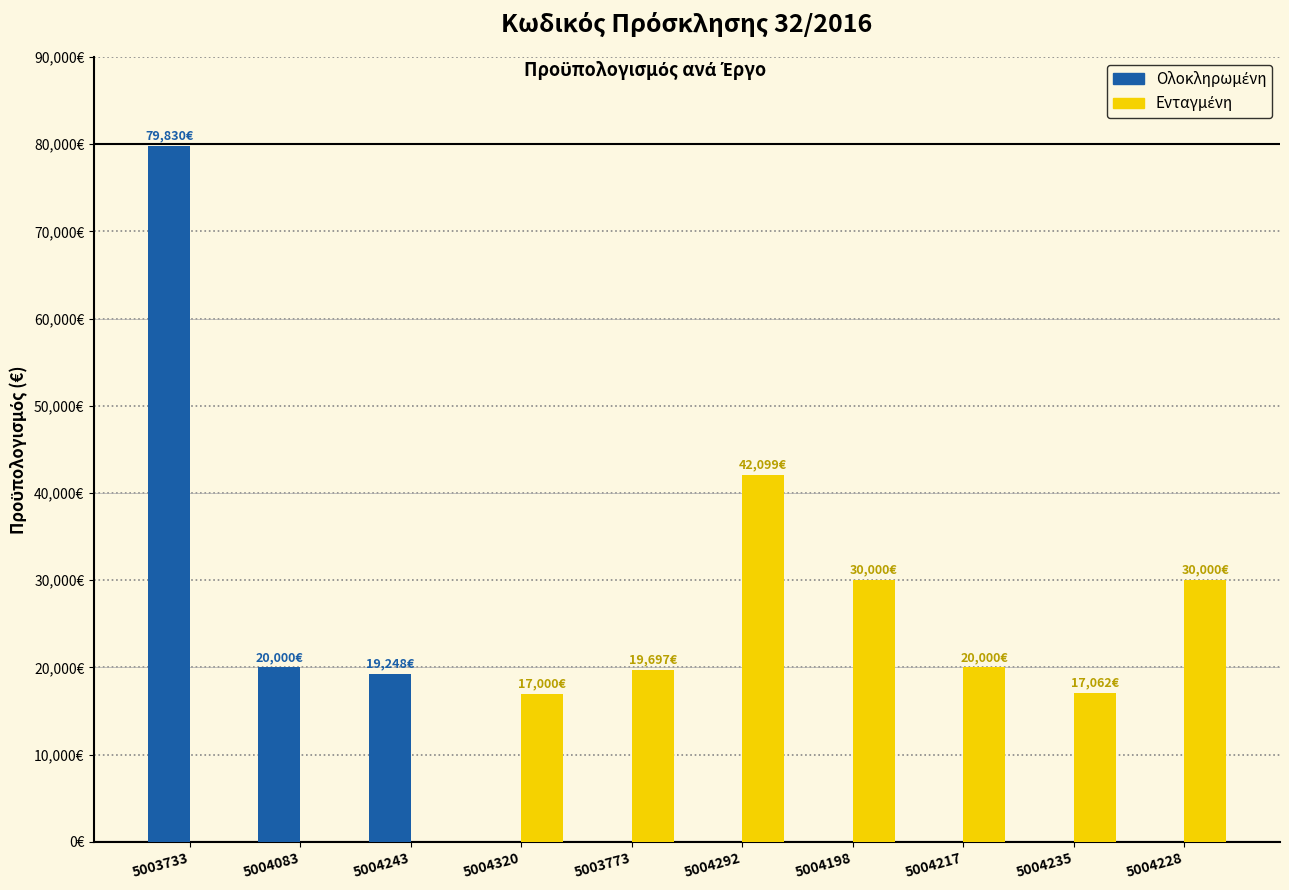

Which series has the largest total across all categories?

Ενταγμένη